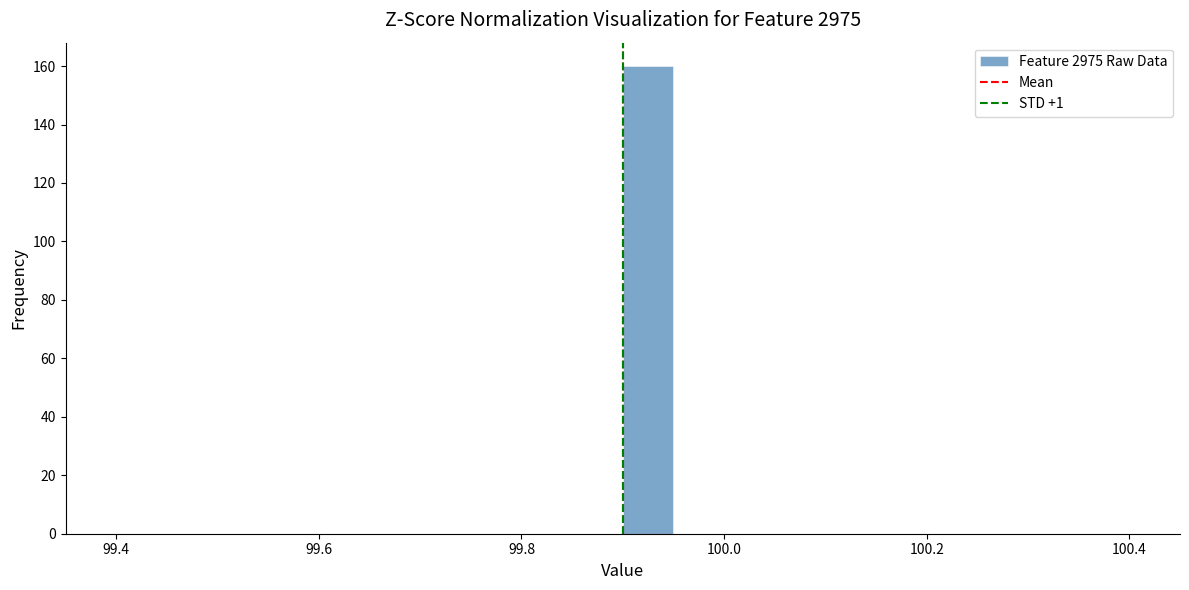

Around what value on the x-axis is the tallest bar? Give the approximate position of its centre, as read against the axis.

99.92